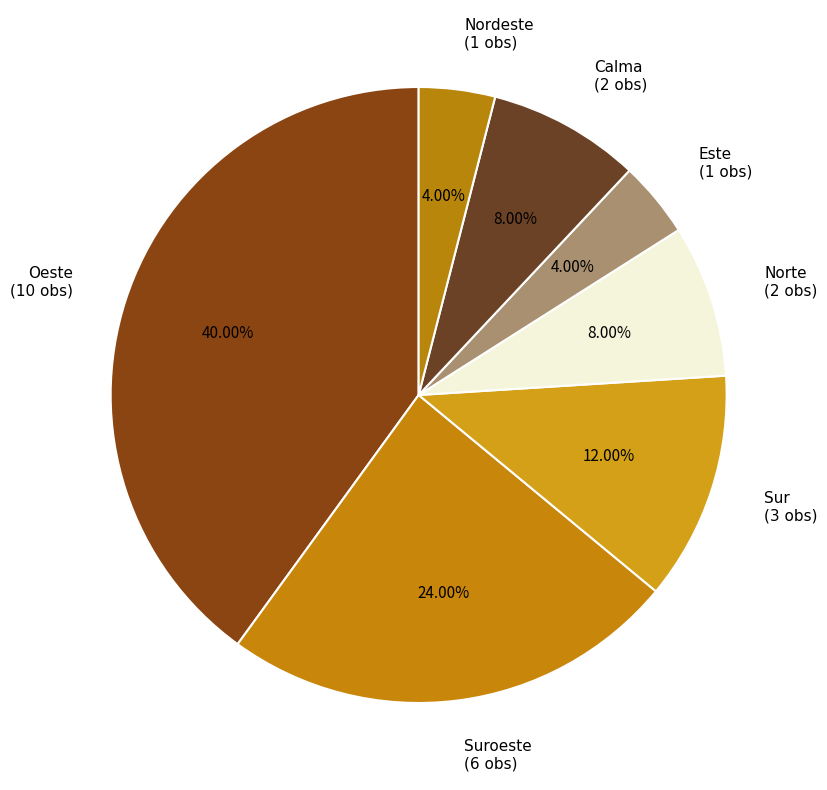

Do Nordeste (1 obs) and Calma (2 obs) together represent more than half of the pie?

No